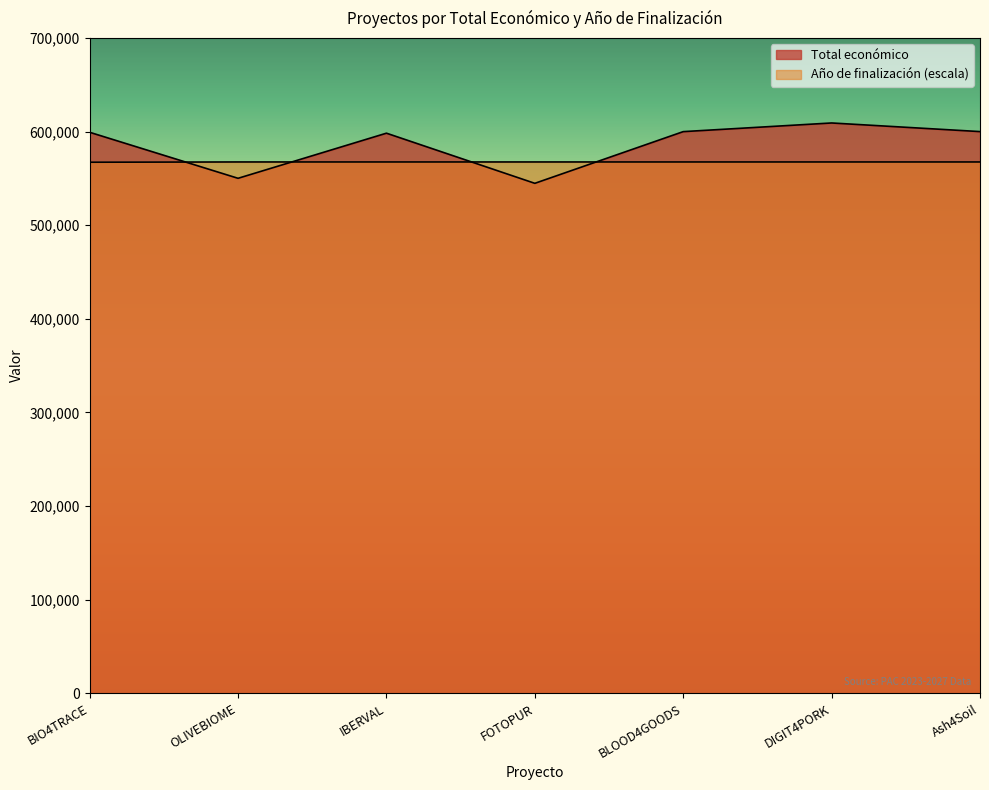

Which category has the lowest value in the Año de finalización series?

BIO4TRACE